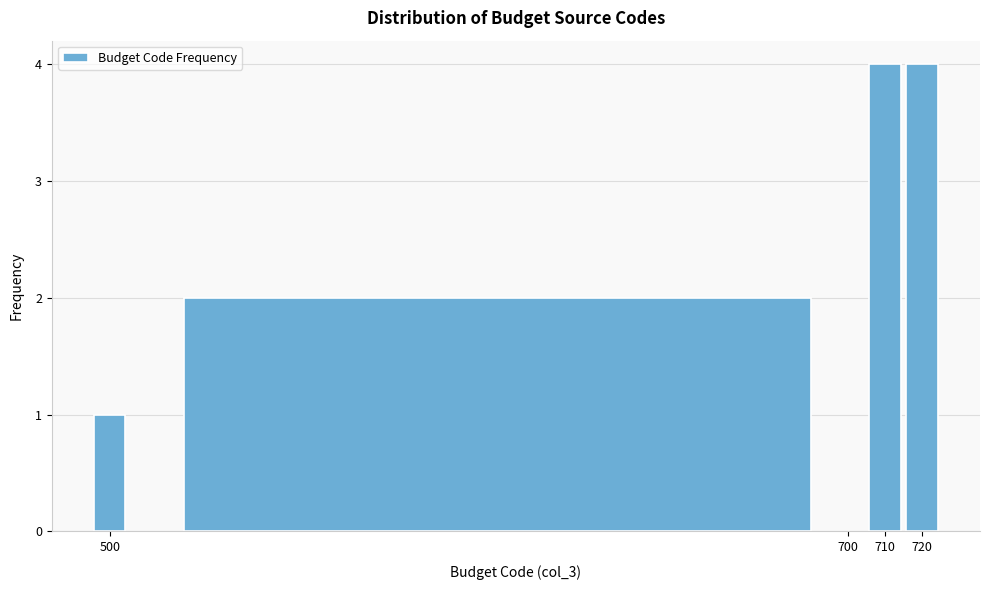

Reading left to right, list every bar in this chart as the range it spans on the x-axis followed by its height. The values are not printed on the chart, so give them approximately, as read against the axis.

495 to 505: 1
505 to 705: 2
705 to 715: 4
715 to 725: 4